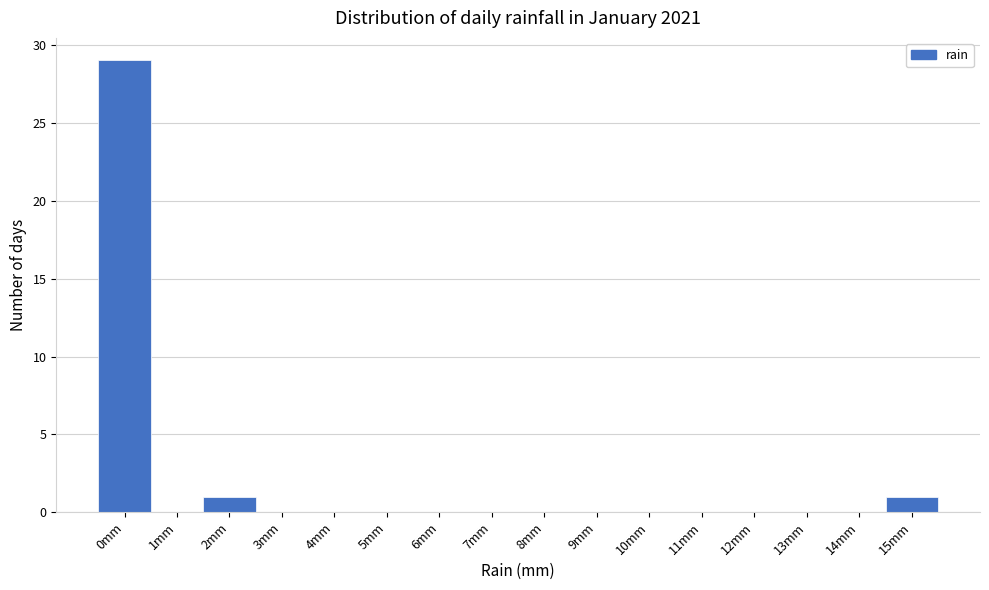

What is the height of the bar covering -0.5 to 0.5 on the x-axis? The values are not printed on the chart, so give them approximately, as read against the axis.

29